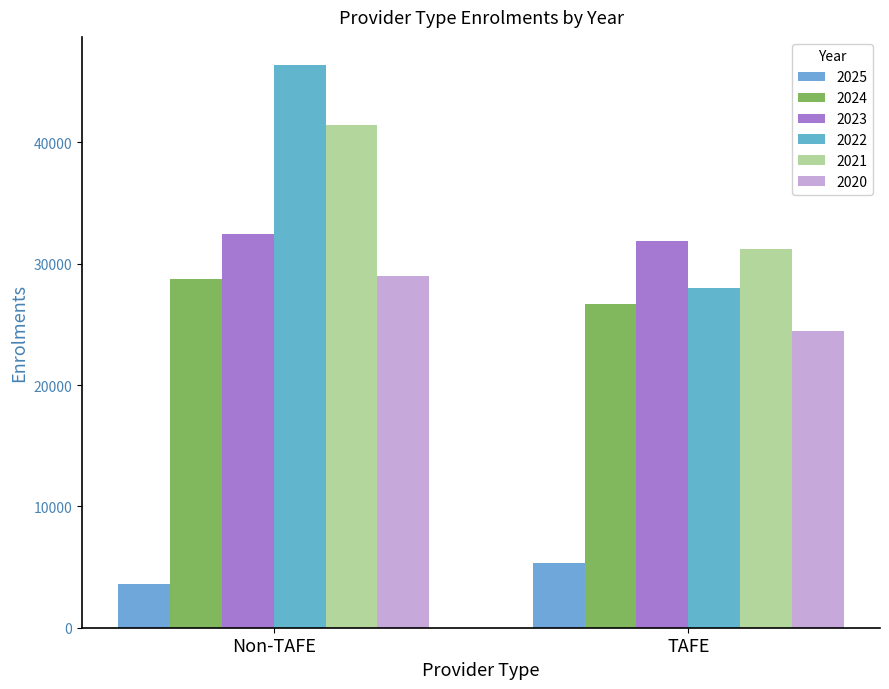

How many bars are there in total?

12